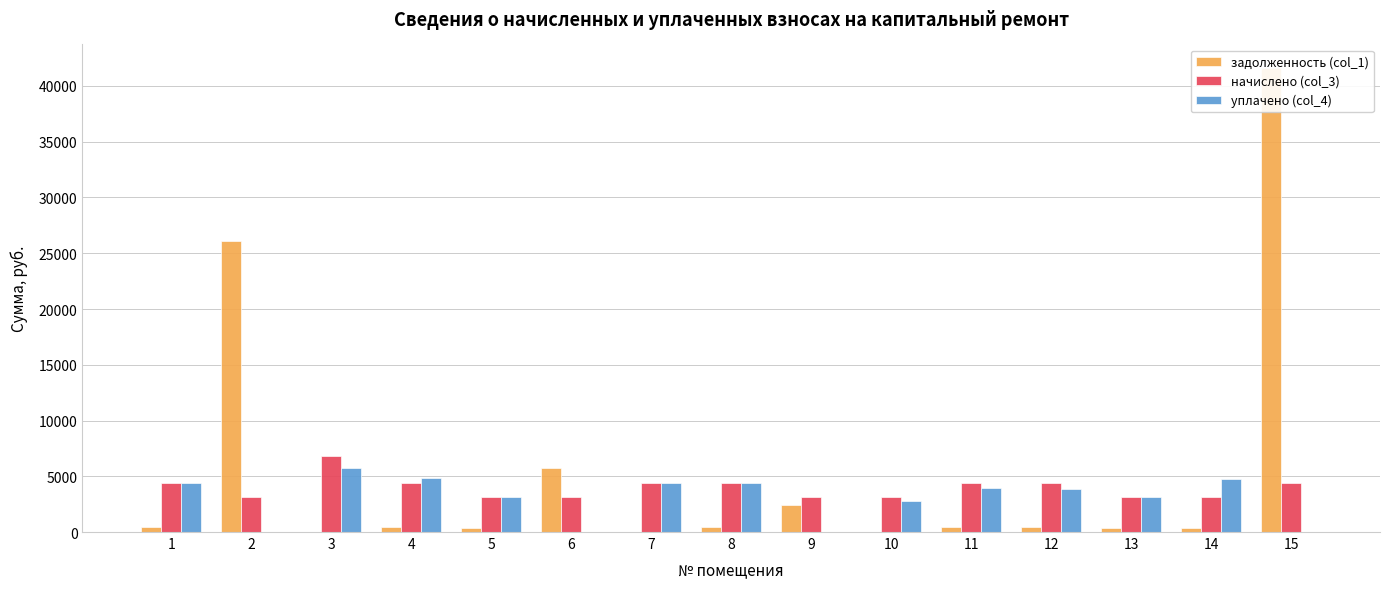

List the series in order of their overall mean, lowest first.

уплачено (col_4), начислено (col_3), задолженность (col_1)